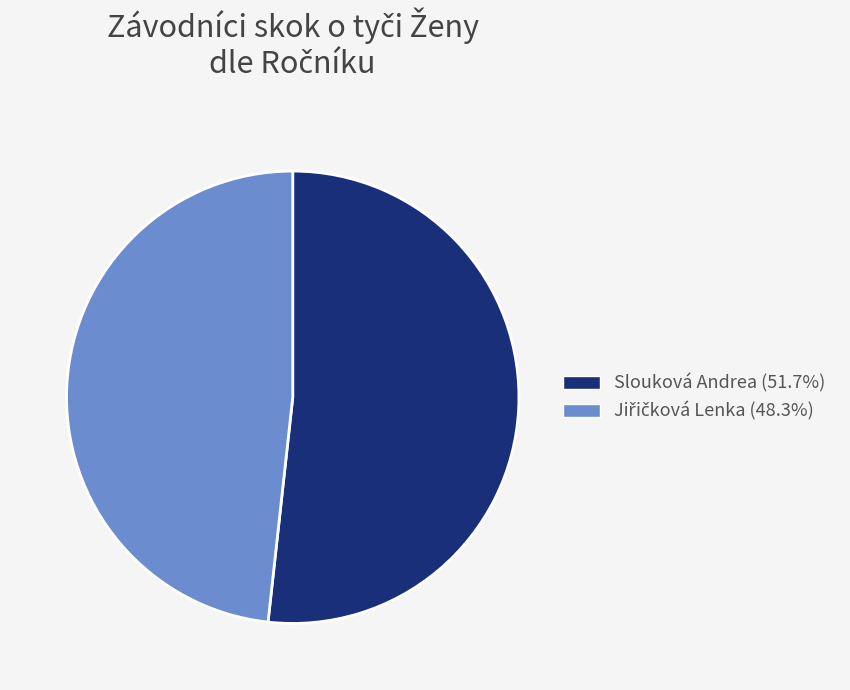

How many slices are in this pie chart?

2